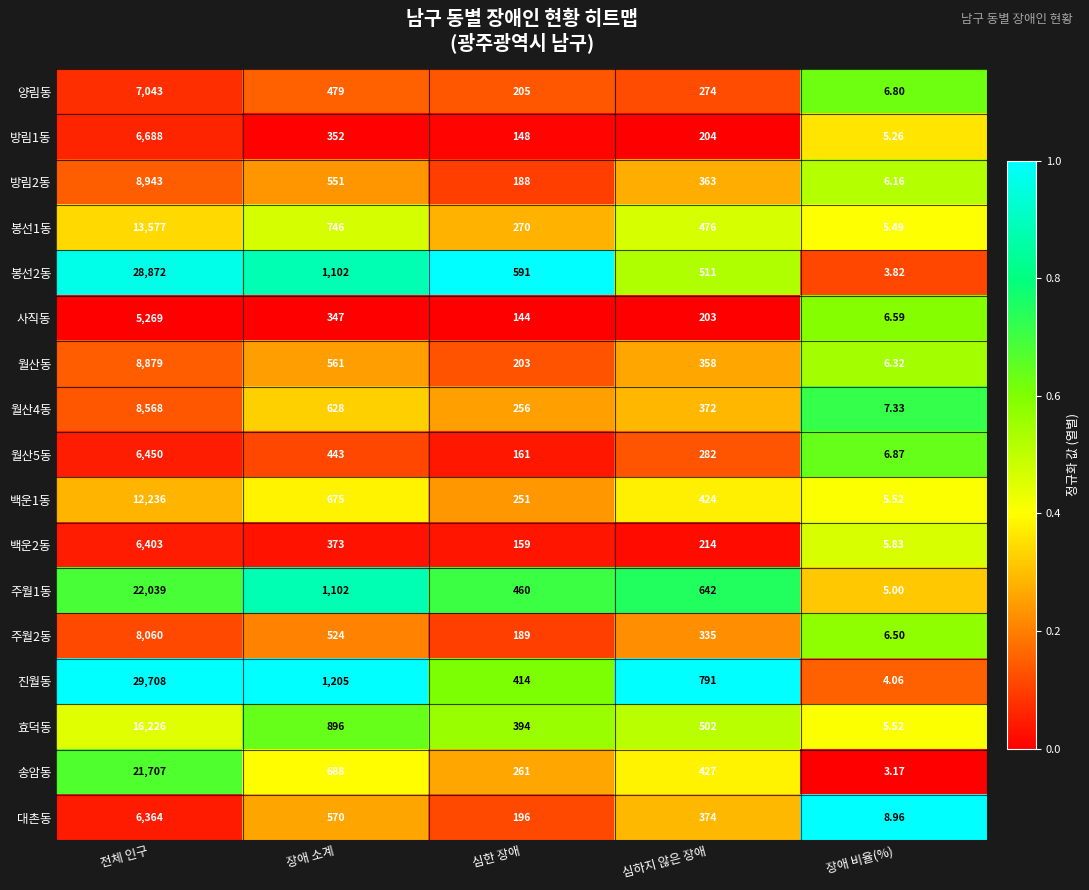

Between 장애 소계 and 심한 장애, which series saw the biggest shift?

진월동